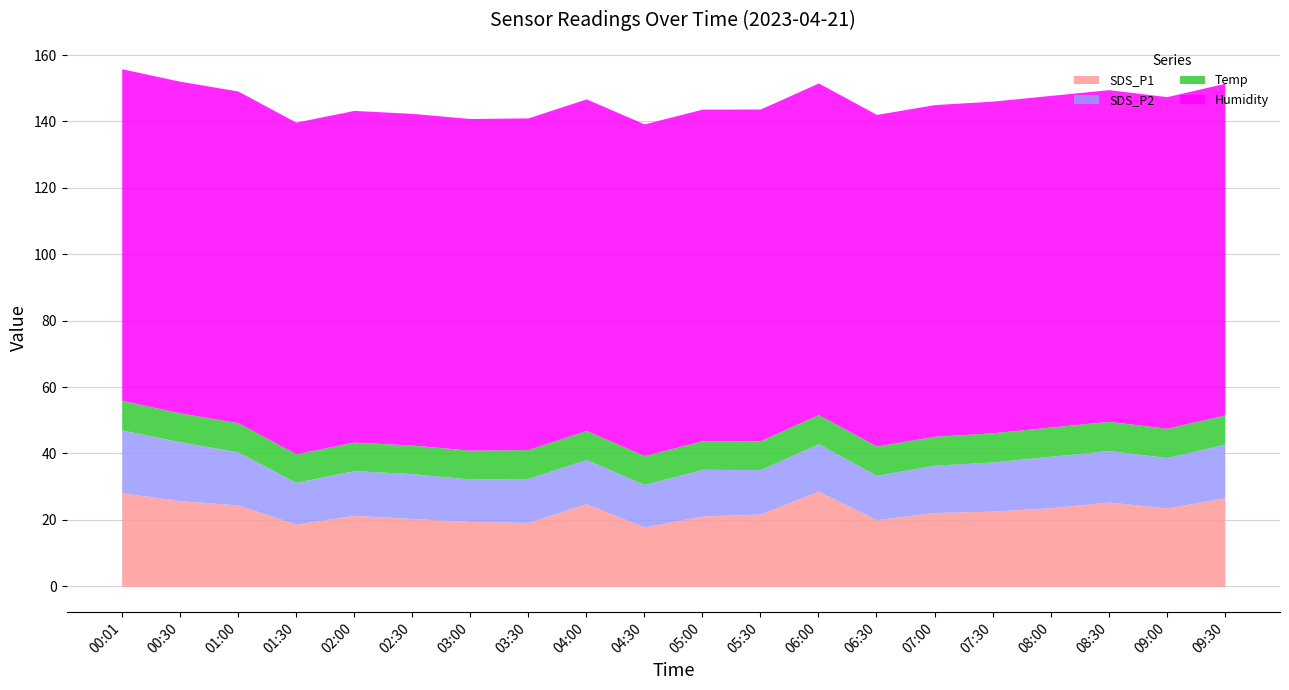

At which label does SDS_P2 first exceed 14?

00:01